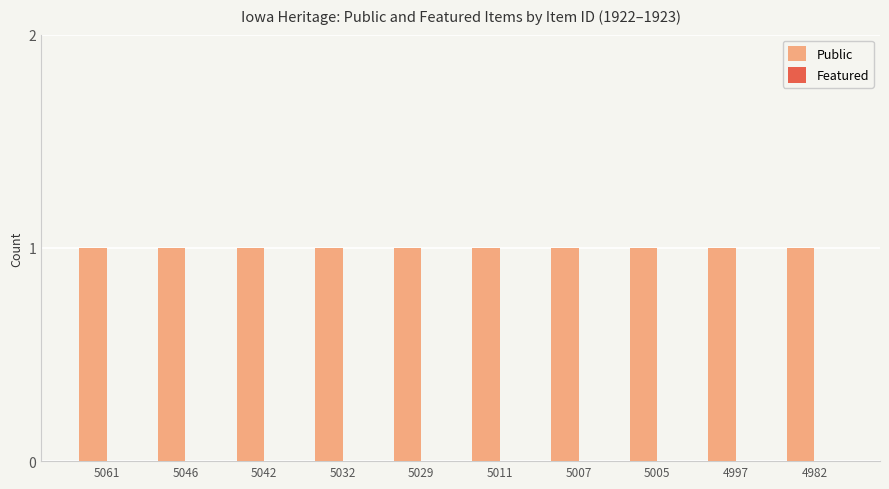

At which label is Public closest to 1?

5061